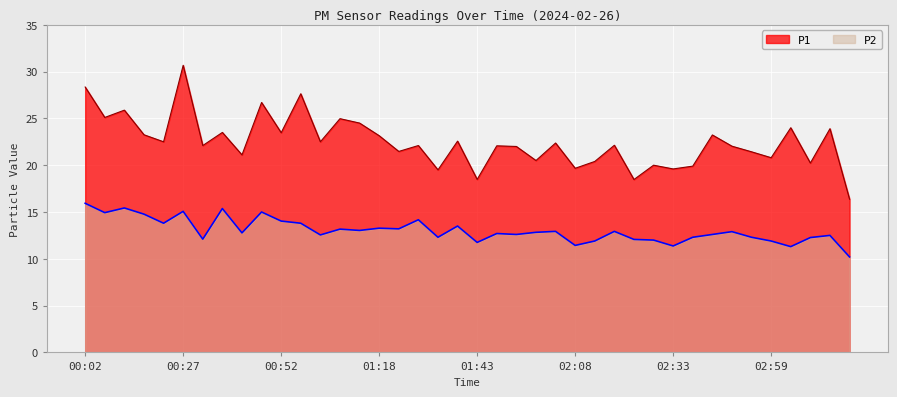

What position from the left is 01:18?

16